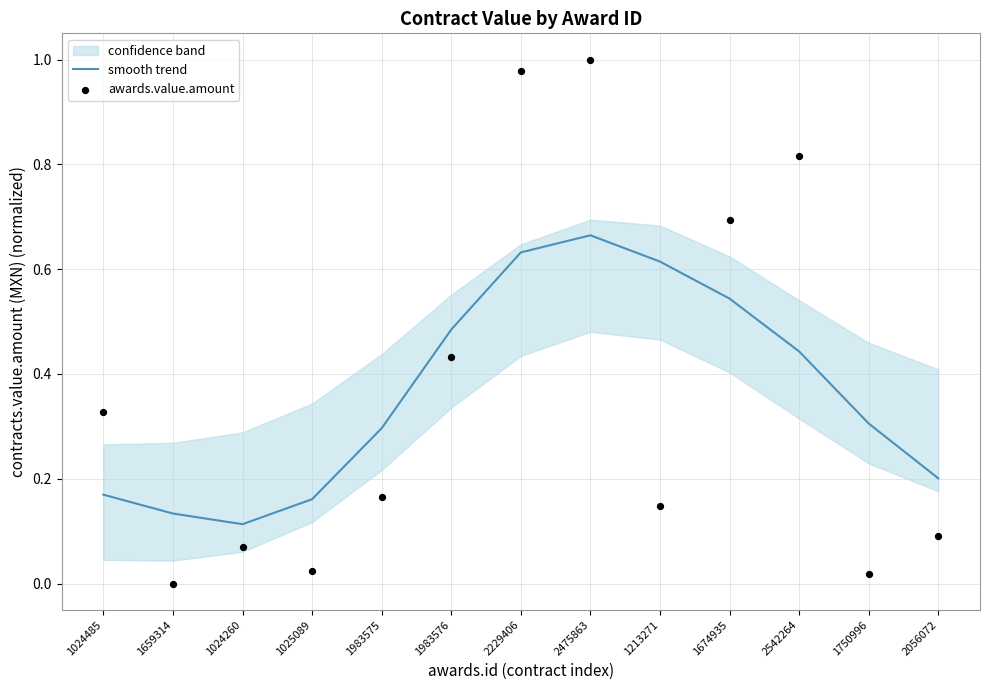

Is the value of smooth trend at 1024485 greater than the value of awards.value.amount at 2229406?

No